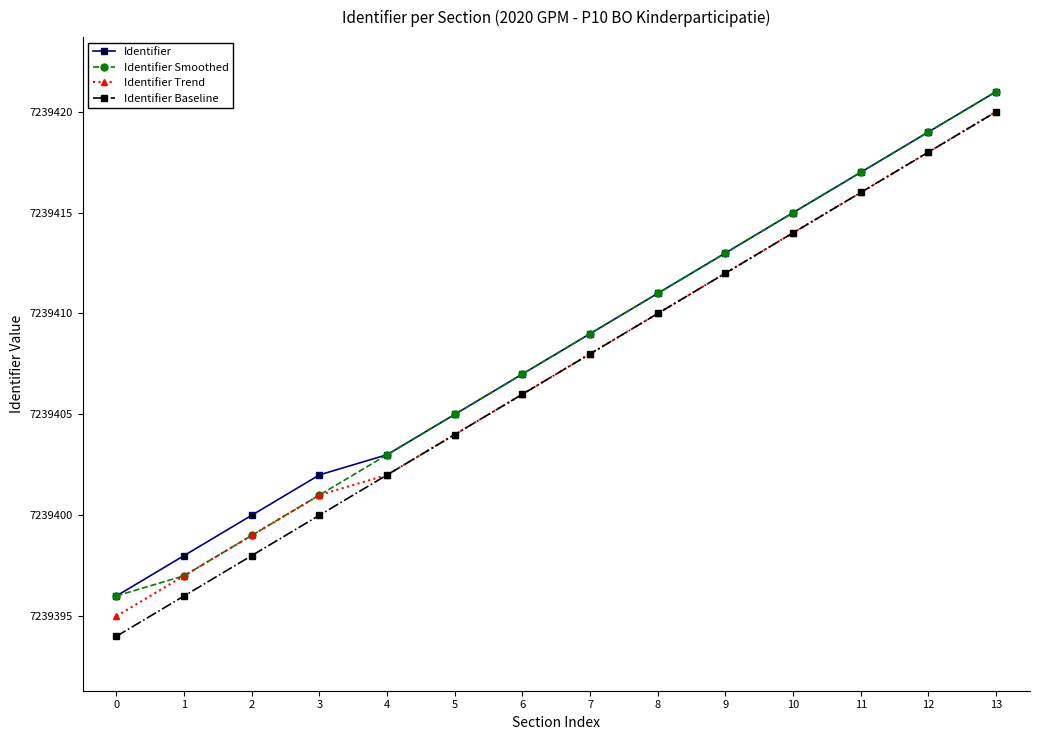

Which series changed the most between 0 and 11?

Identifier Baseline